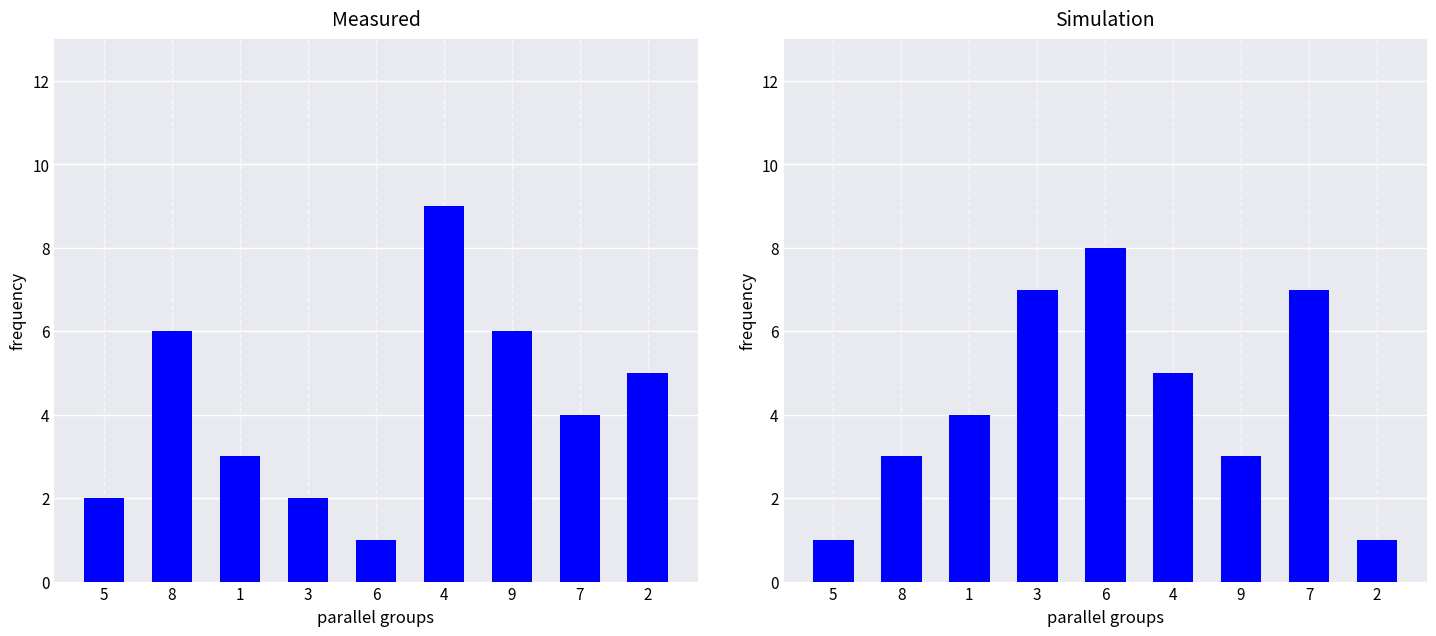

Is it true that Simulation equals 3 at 8?

True